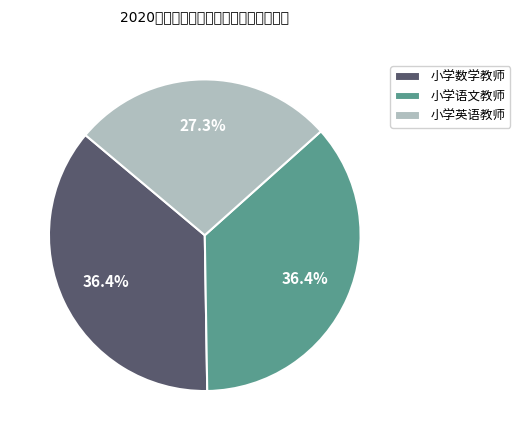

What is the smallest slice in the pie chart?

小学英语教师